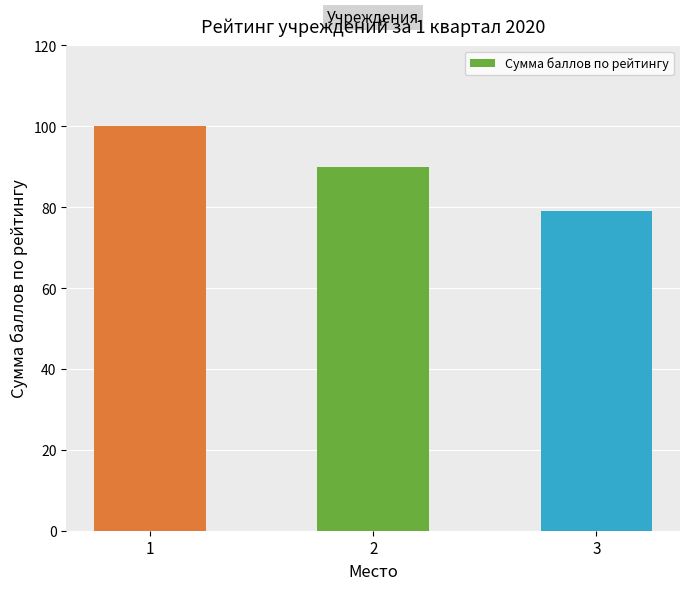

What is the change in value from 1 to 3?

-21